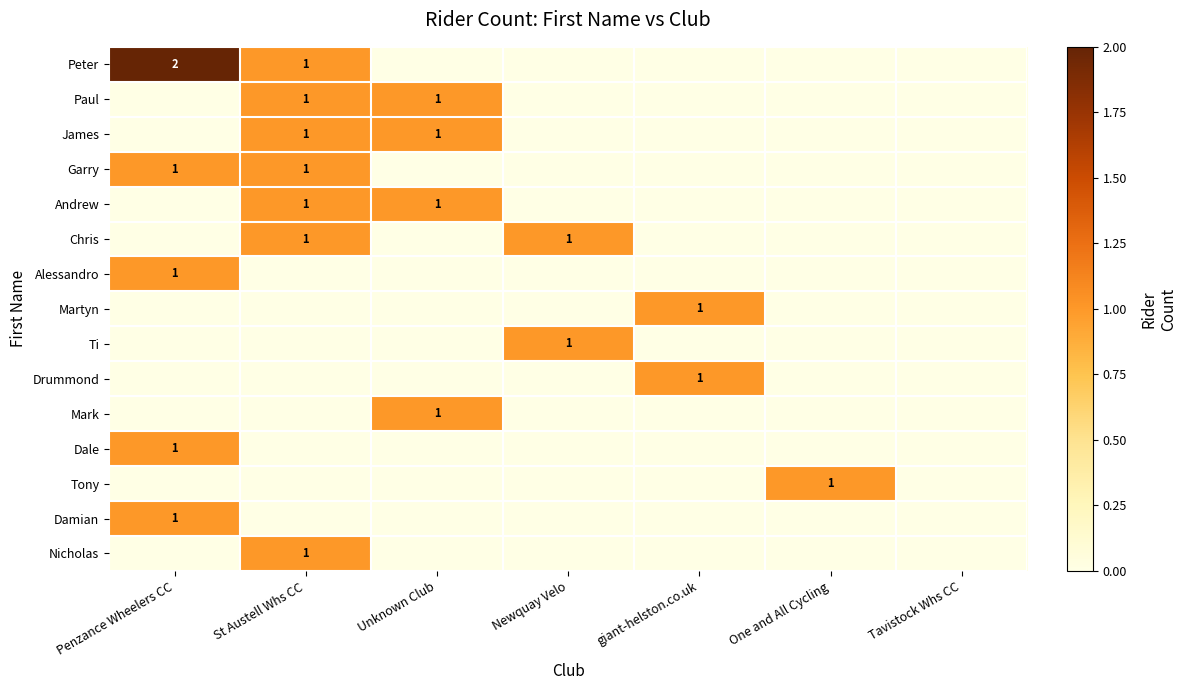

Rank the categories by Tony value from lowest to highest.

Penzance Wheelers CC, St Austell Whs CC, Unknown Club, Newquay Velo, giant-helston.co.uk, Tavistock Whs CC, One and All Cycling